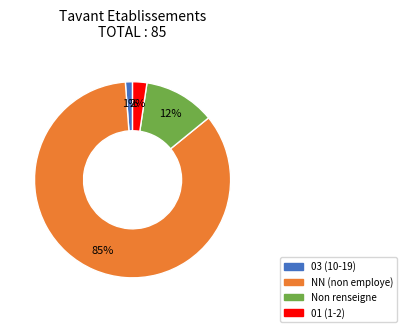

To the nearest percent, what is the average slice percentage?

25%